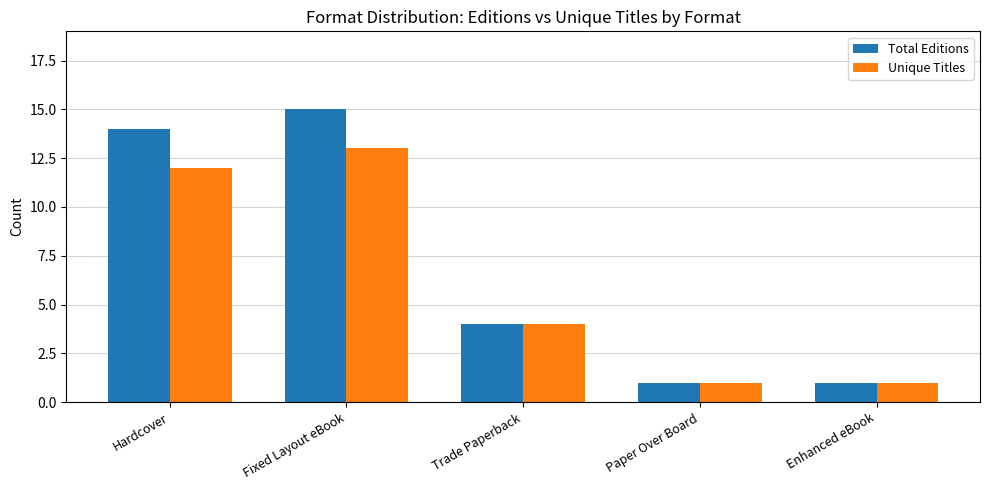

Reading left to right, transcribe all the data shown in this chart.

Total Editions: Hardcover=14	Fixed Layout eBook=15	Trade Paperback=4	Paper Over Board=1	Enhanced eBook=1
Unique Titles: Hardcover=12	Fixed Layout eBook=13	Trade Paperback=4	Paper Over Board=1	Enhanced eBook=1